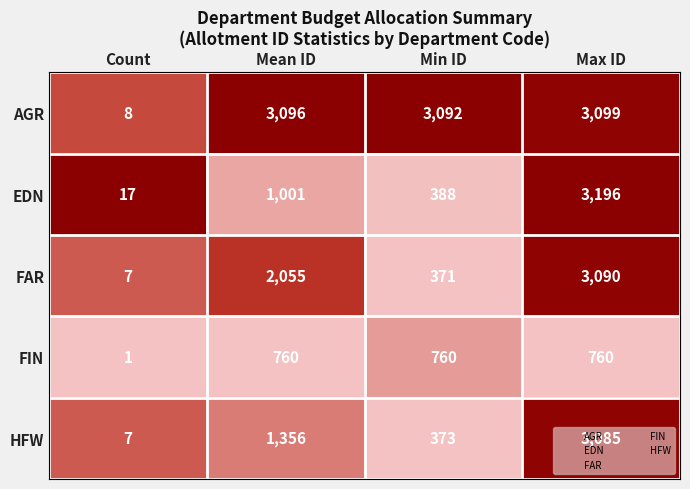

What is the highest value of the EDN series?

3196